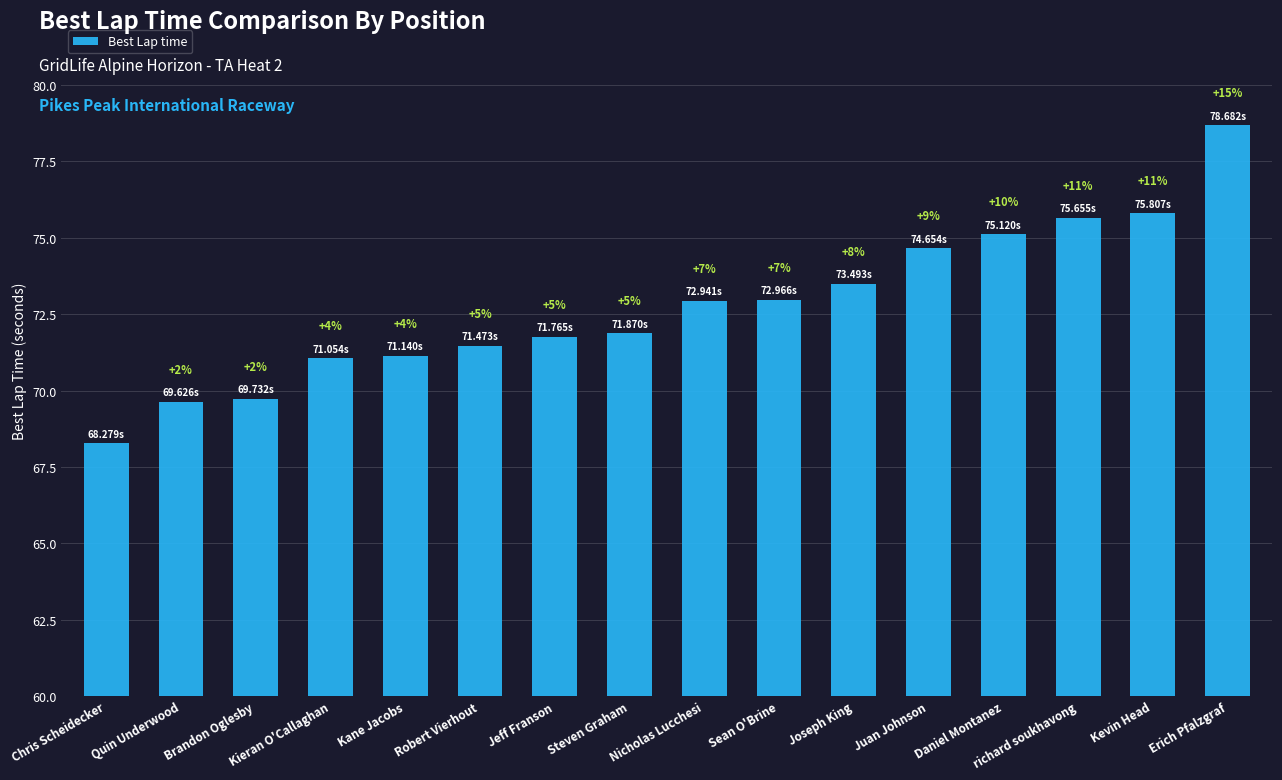

What is the change in value from Brandon Oglesby to Sean O'Brine?

+3.2